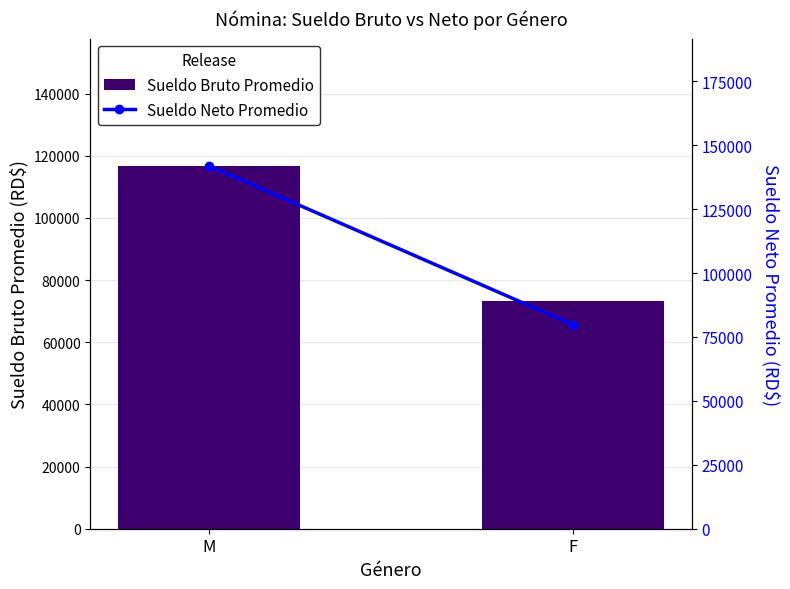

What is the label of the 1st bar from the right?

F